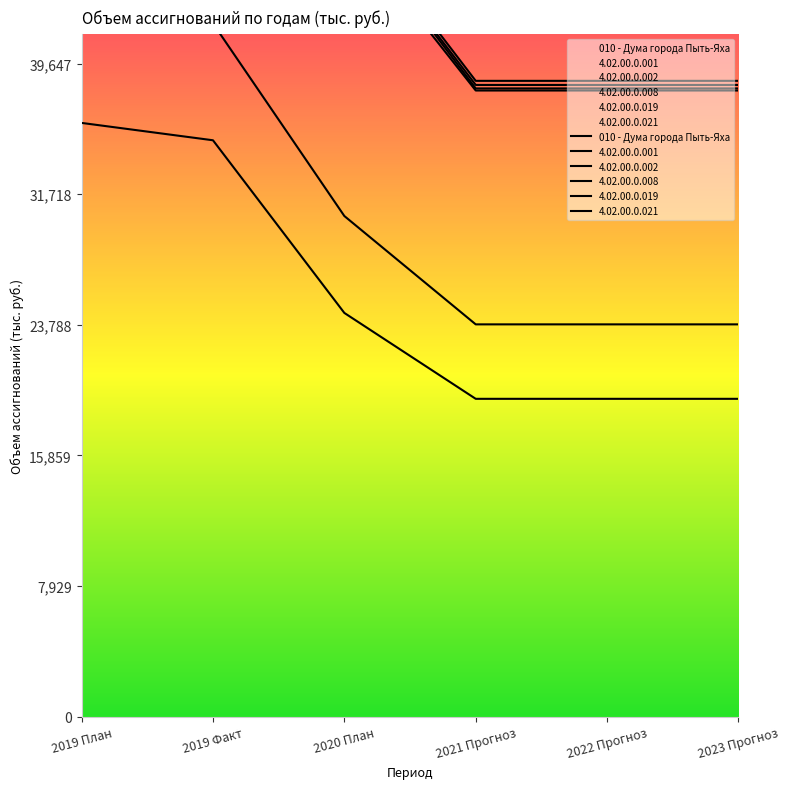

True or false: the data has more than 1 interior local peaks.

False